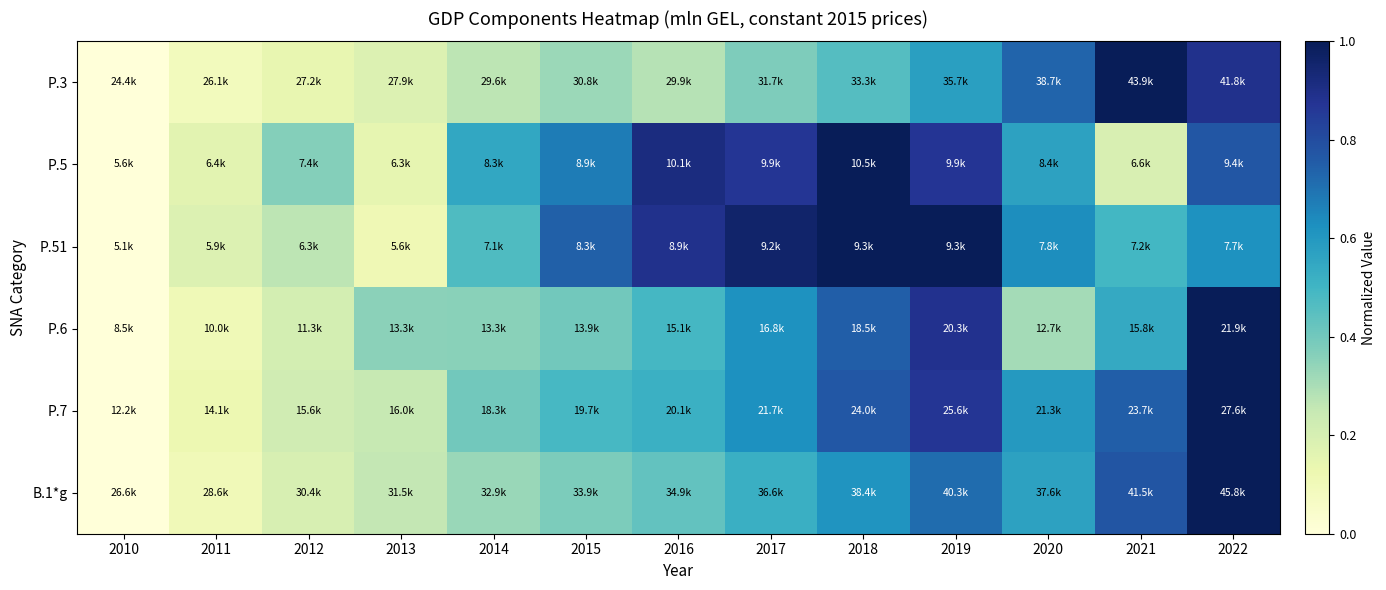

Reading right to left, what are all the values shown in this chart?

P.3: 2022=0.9	2021=1.0	2020=0.7	2019=0.6	2018=0.5	2017=0.4	2016=0.3	2015=0.3	2014=0.3	2013=0.2	2012=0.1	2011=0.1	2010=0.0
P.5: 2022=0.8	2021=0.2	2020=0.6	2019=0.9	2018=1.0	2017=0.9	2016=0.9	2015=0.7	2014=0.5	2013=0.1	2012=0.4	2011=0.2	2010=0.0
P.51: 2022=0.6	2021=0.5	2020=0.6	2019=1.0	2018=1.0	2017=1.0	2016=0.9	2015=0.7	2014=0.5	2013=0.1	2012=0.3	2011=0.2	2010=0.0
P.6: 2022=1.0	2021=0.5	2020=0.3	2019=0.9	2018=0.7	2017=0.6	2016=0.5	2015=0.4	2014=0.4	2013=0.4	2012=0.2	2011=0.1	2010=0.0
P.7: 2022=1.0	2021=0.7	2020=0.6	2019=0.9	2018=0.8	2017=0.6	2016=0.5	2015=0.5	2014=0.4	2013=0.2	2012=0.2	2011=0.1	2010=0.0
B.1*g: 2022=1.0	2021=0.8	2020=0.6	2019=0.7	2018=0.6	2017=0.5	2016=0.4	2015=0.4	2014=0.3	2013=0.3	2012=0.2	2011=0.1	2010=0.0